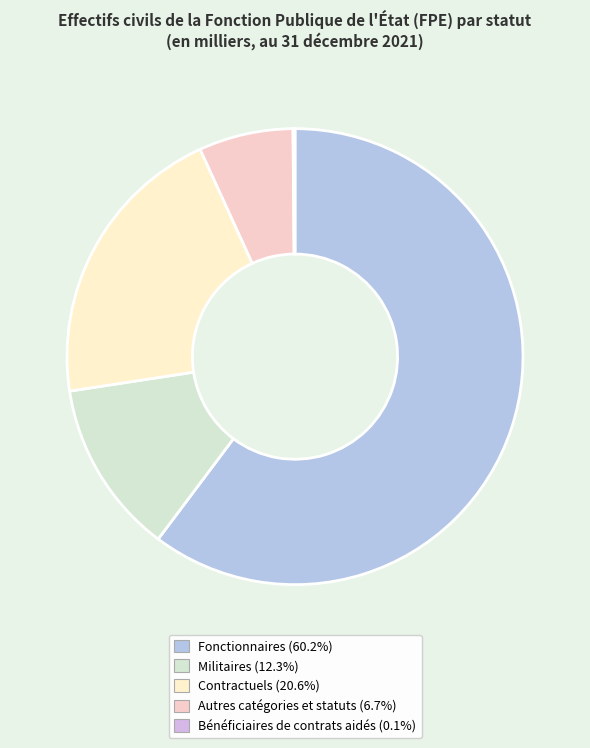

How much of the chart is everything except Bénéficiaires de contrats aidés?

99.9%